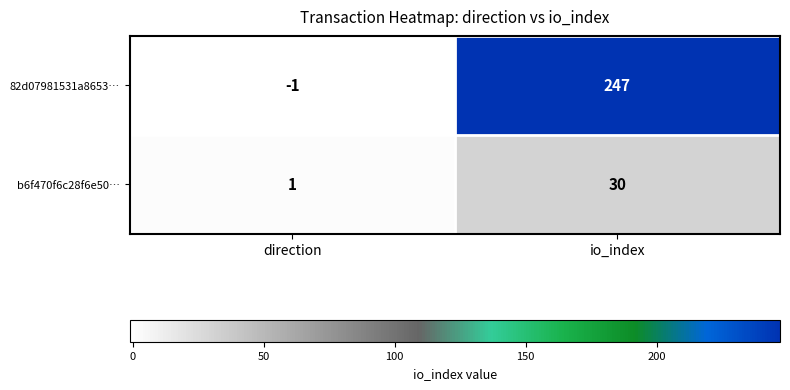

Which series has the largest range (max minus min)?

82d07981531a8653…